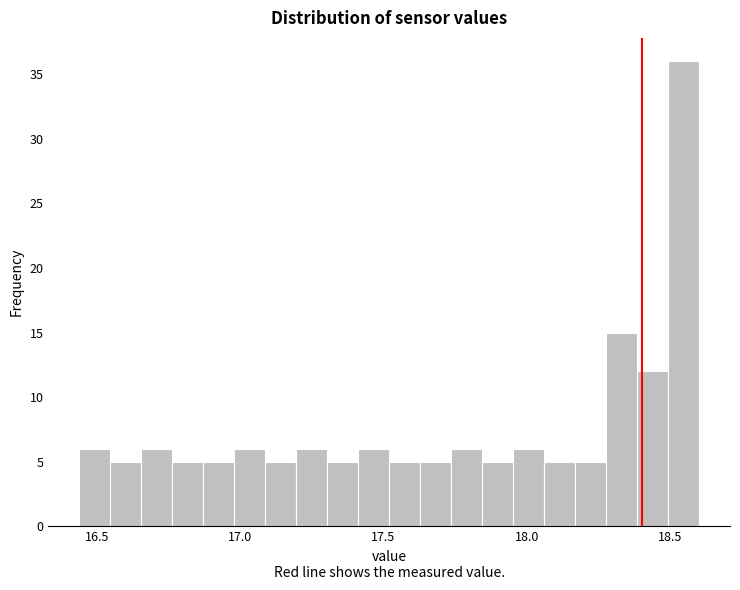

Around what value on the x-axis is the tallest bar? Give the approximate position of its centre, as read against the axis.

18.55